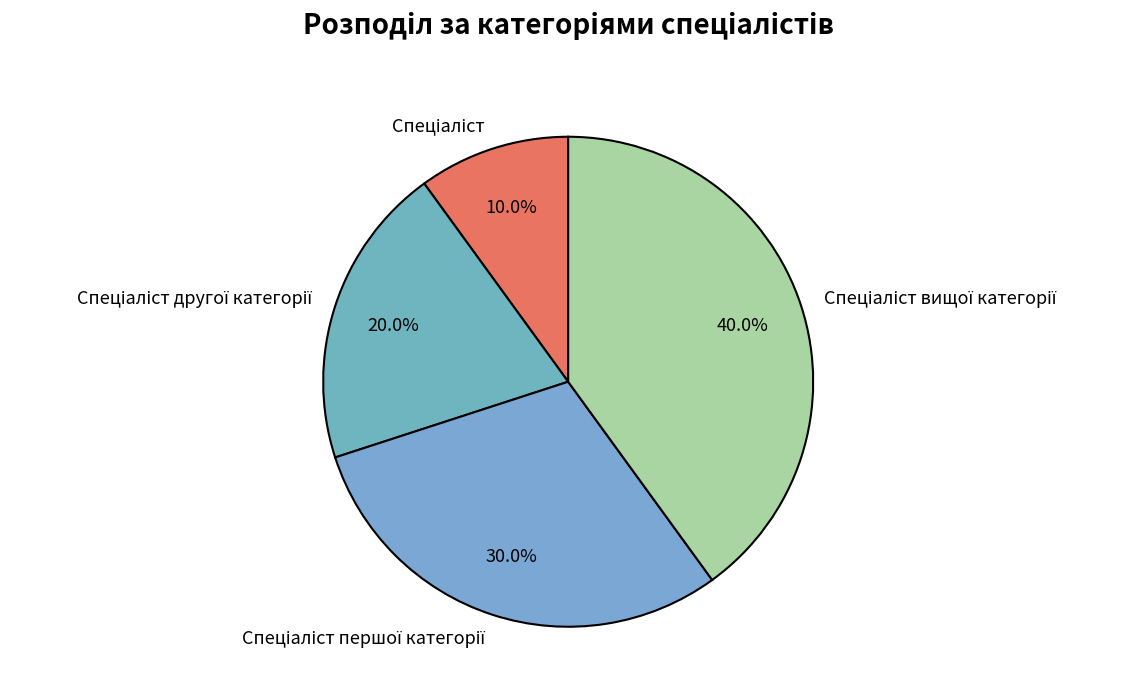

Does any single category account for the majority?

No